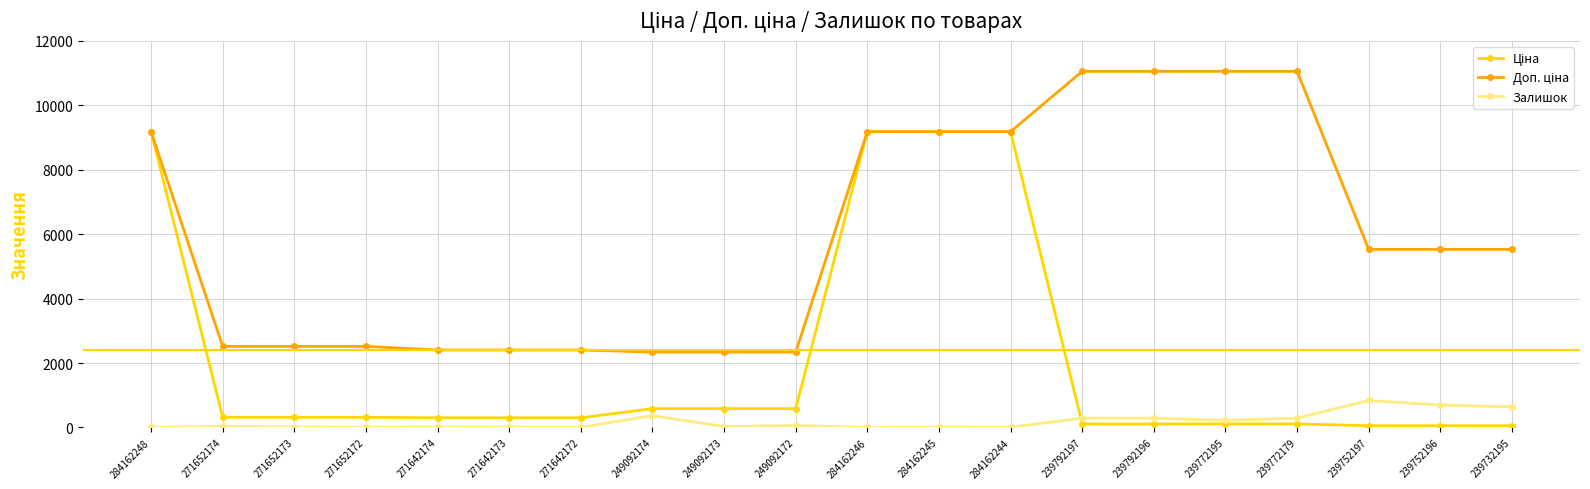

What is the highest value of the Залишок series?

838.0